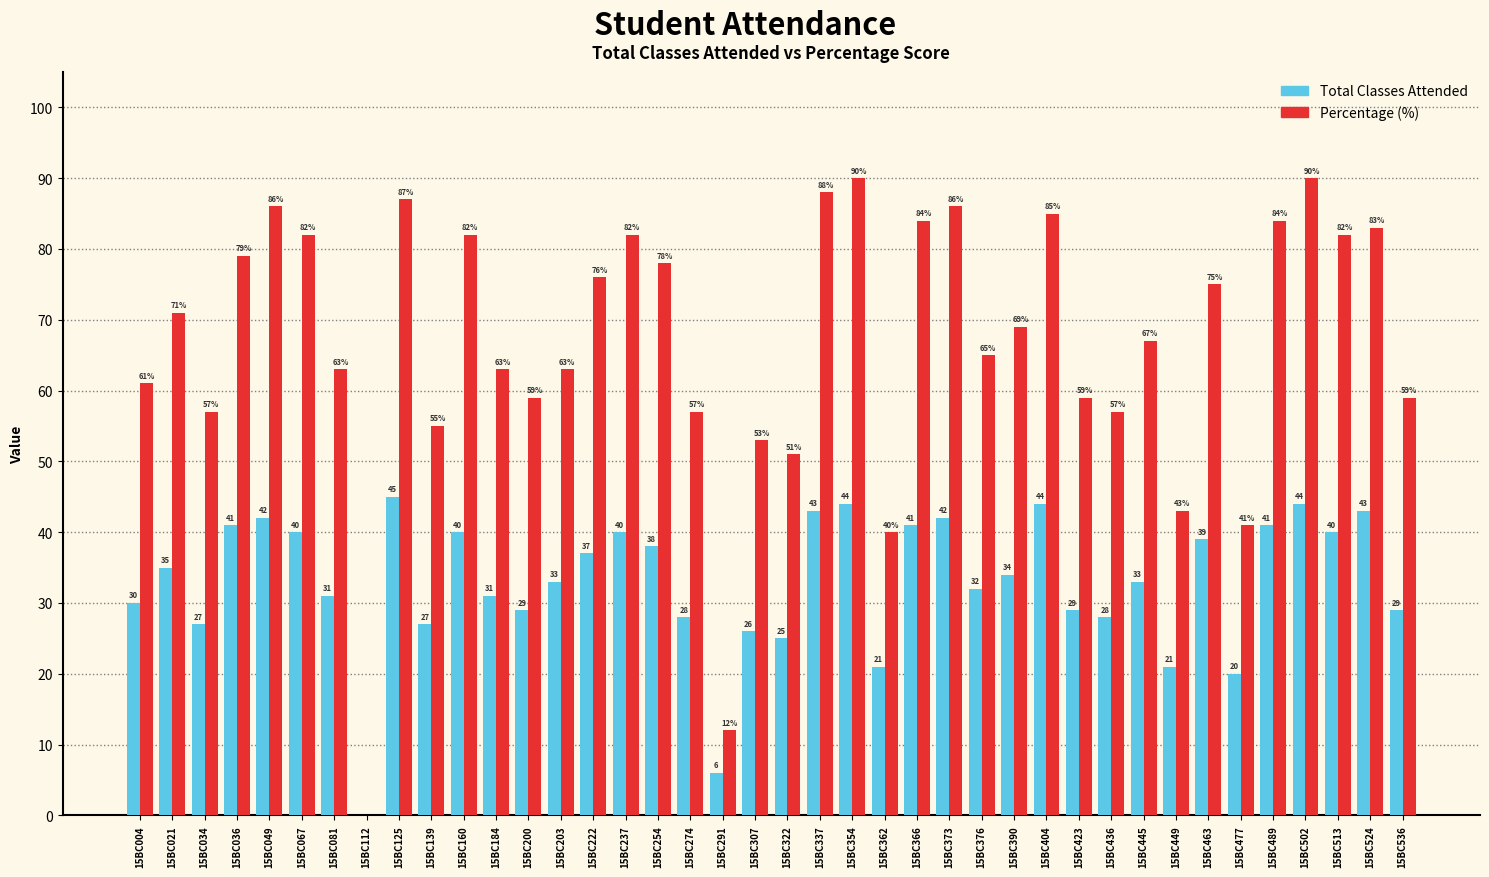

What is the sum of all Percentage (%) values?

2664